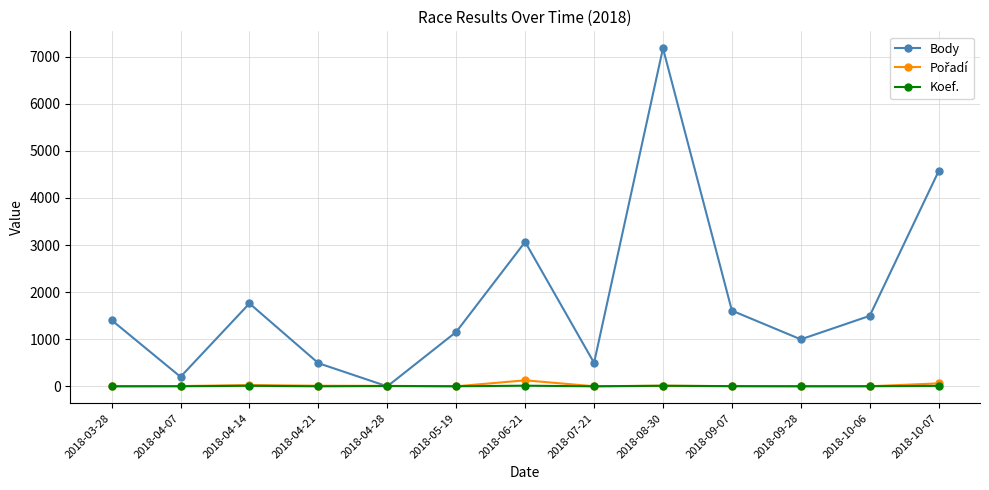

Where is Body nearest to the value 3590?

2018-06-21